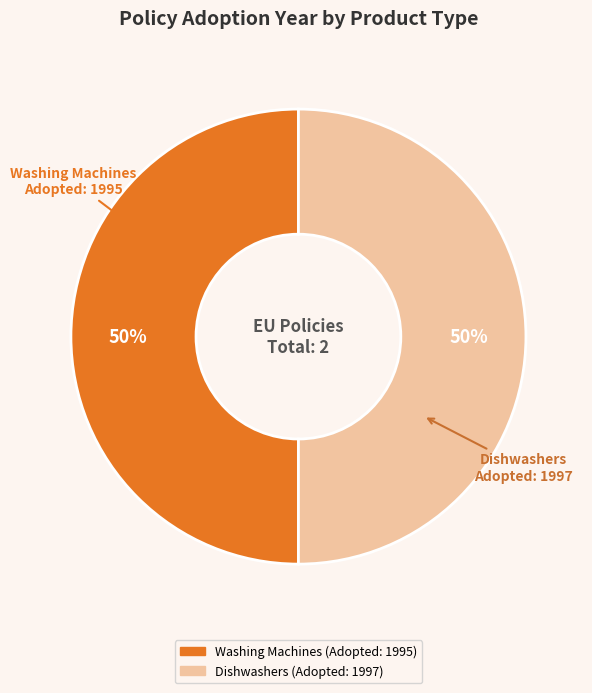

To the nearest percent, what is the average slice percentage?

50%